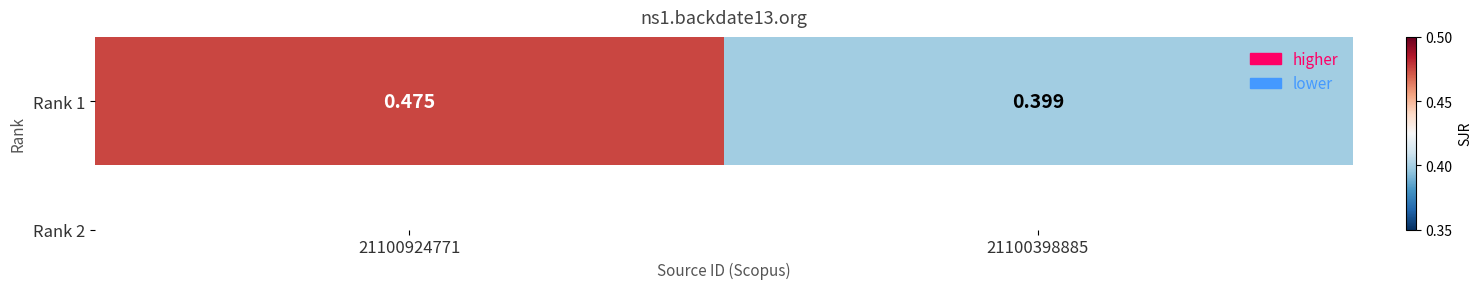

Reading left to right, extract all data points from this chart.

0.5	0.4